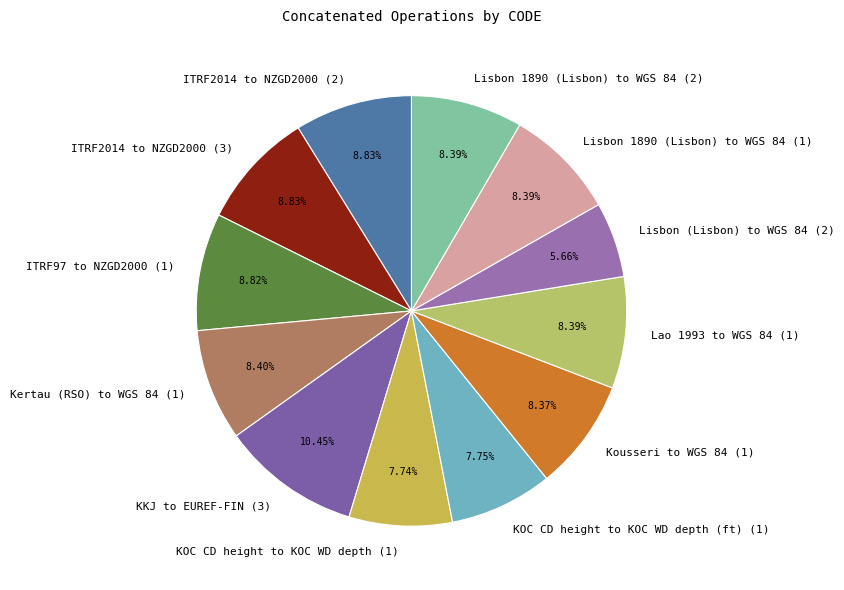

True or false: KKJ to EUREF-FIN (3) accounts for 1% of the total.

False